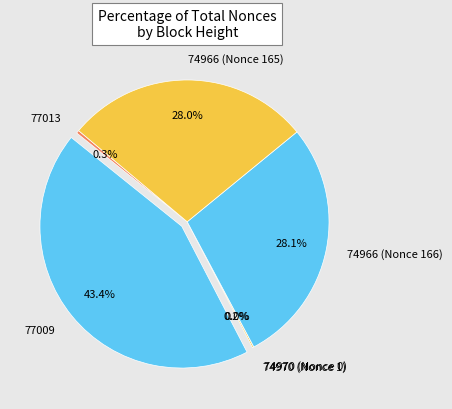

Does 74966 (Nonce 166) represent more than half of the total?

No